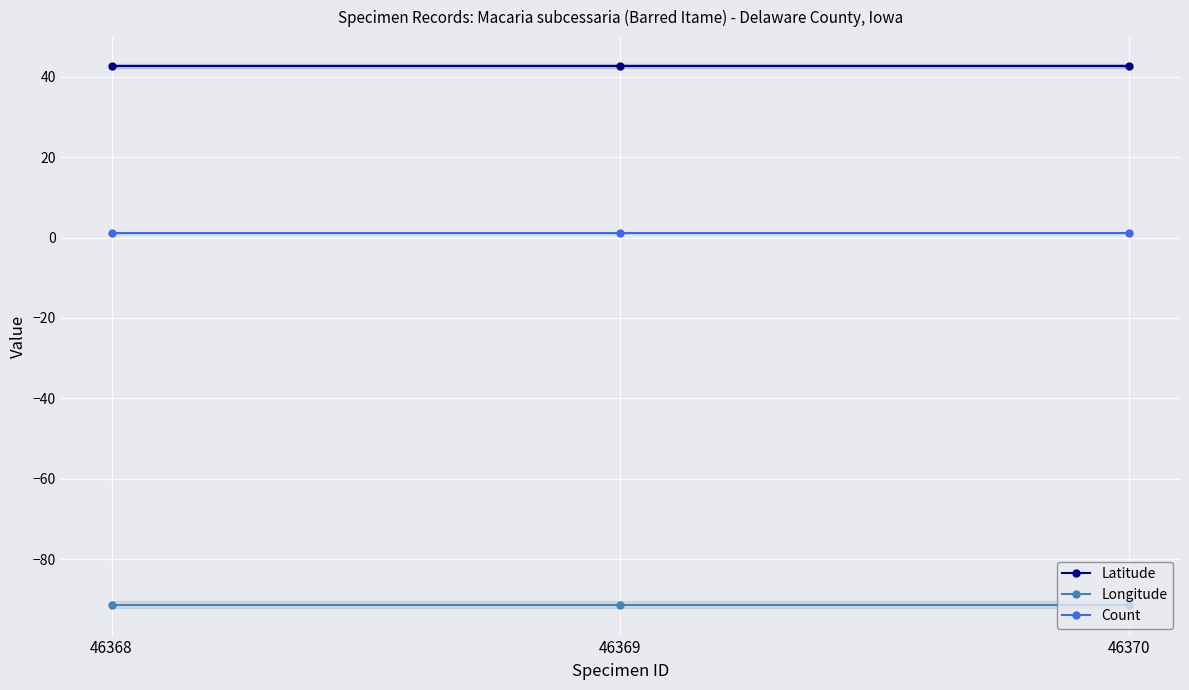

What is the highest value of the Latitude series?

42.6